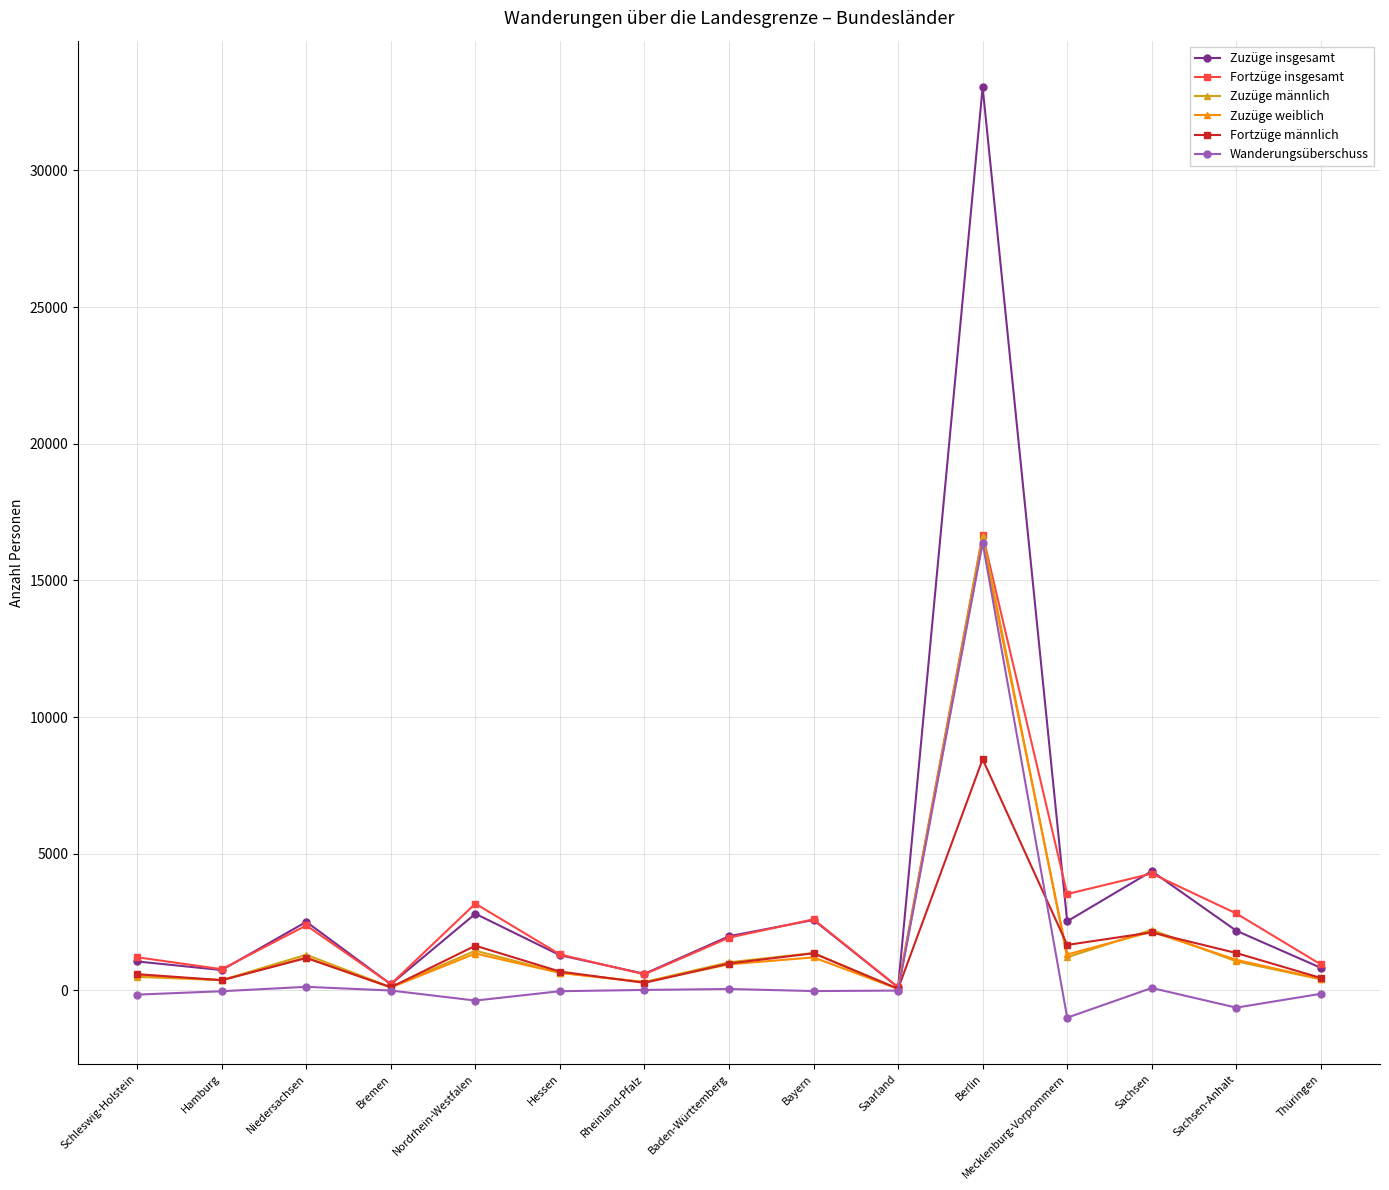

What is the maximum value for Zuzüge männlich?

16633